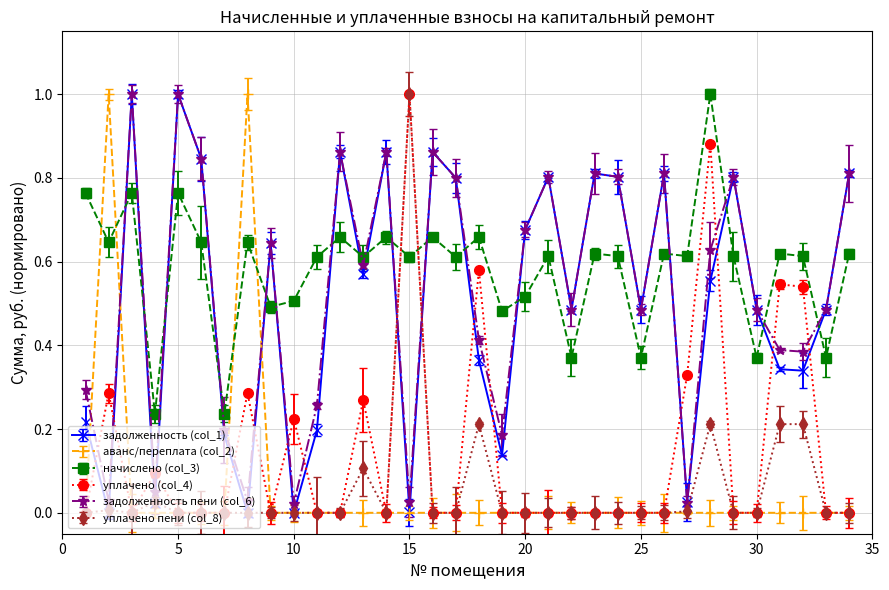

What is the average value of the уплачено (col_4) series?

0.1